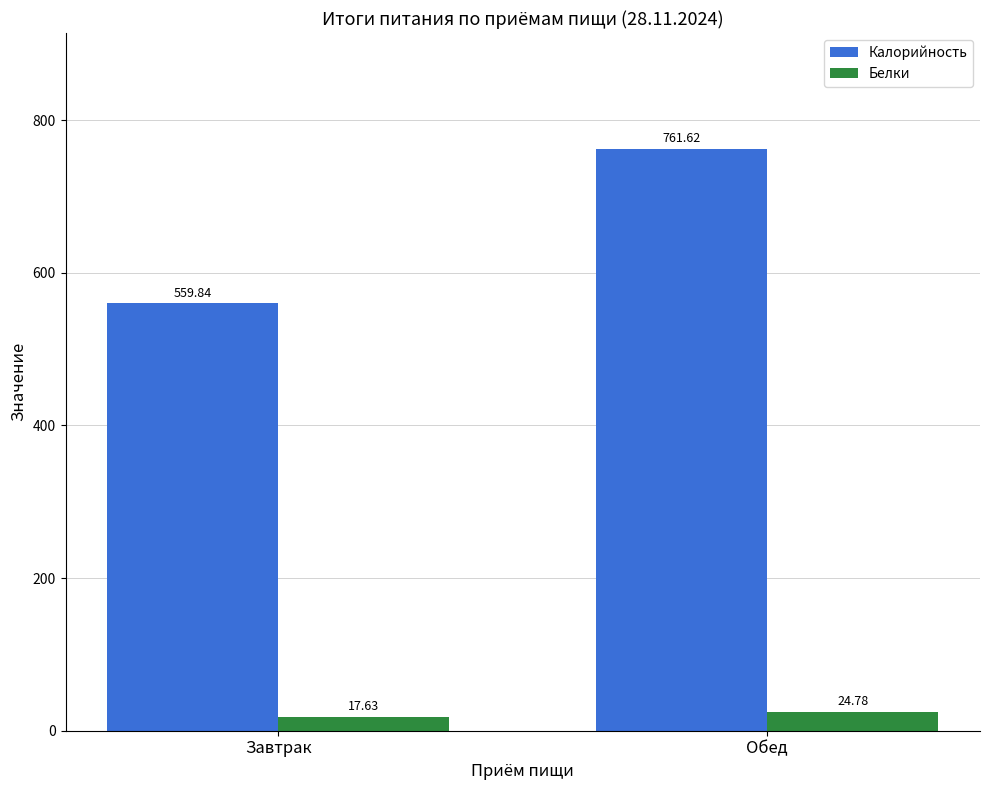

How many bars are there in each group?

2